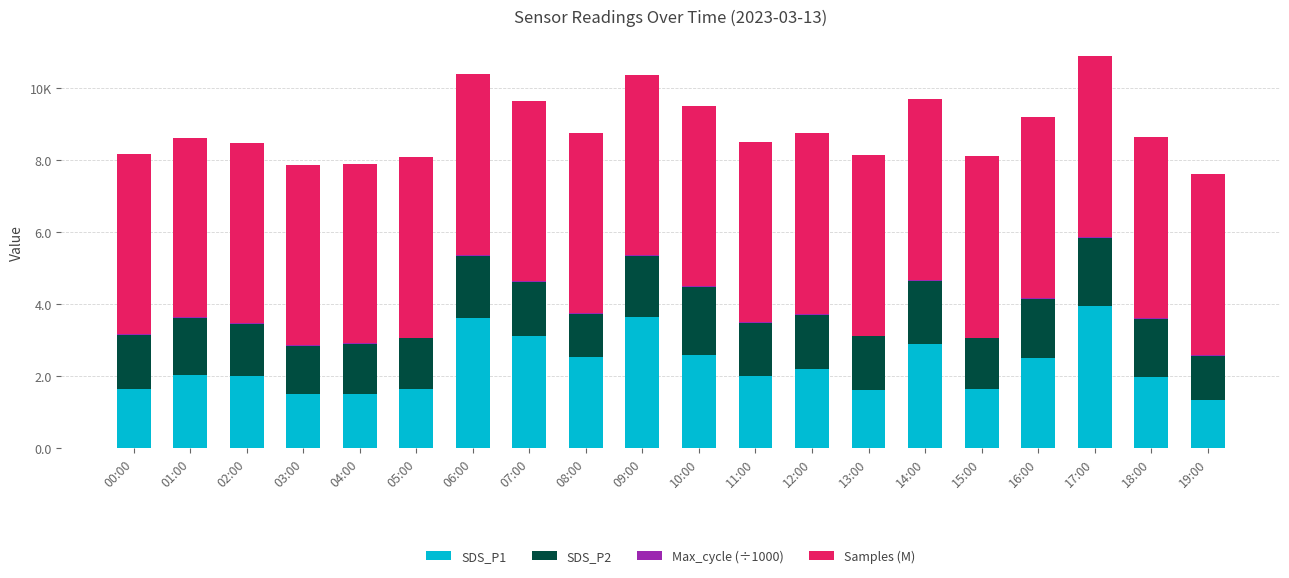

Which series has the largest range (max minus min)?

SDS_P1